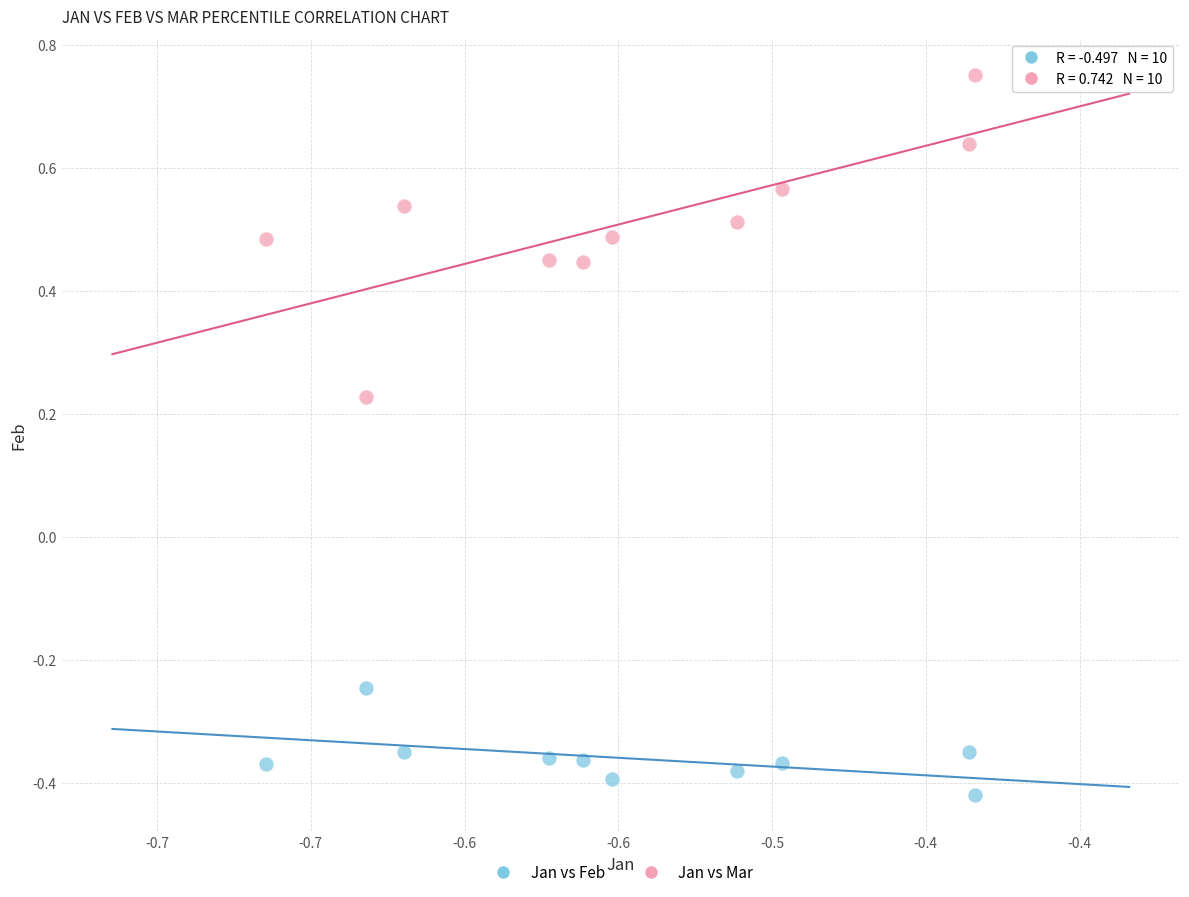

What are all the series names shown in the legend?

Jan vs Feb, Jan vs Mar